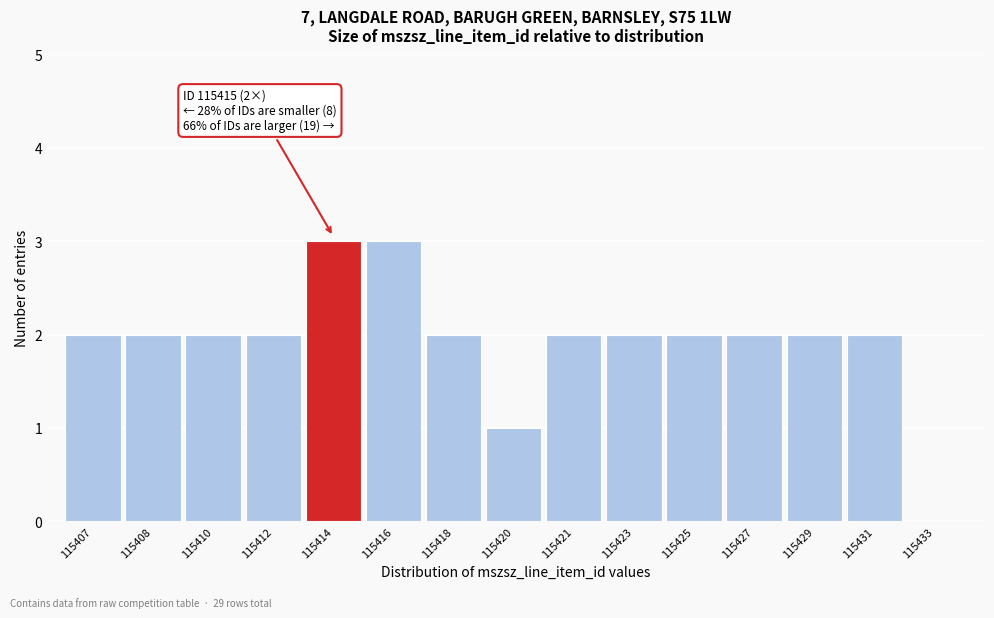

Reading left to right, extract all data points from this chart.

115407=2	115408=2	115410=2	115412=2	115414=3	115416=3	115418=2	115420=1	115421=2	115423=2	115425=2	115427=2	115429=2	115431=2	115433=0